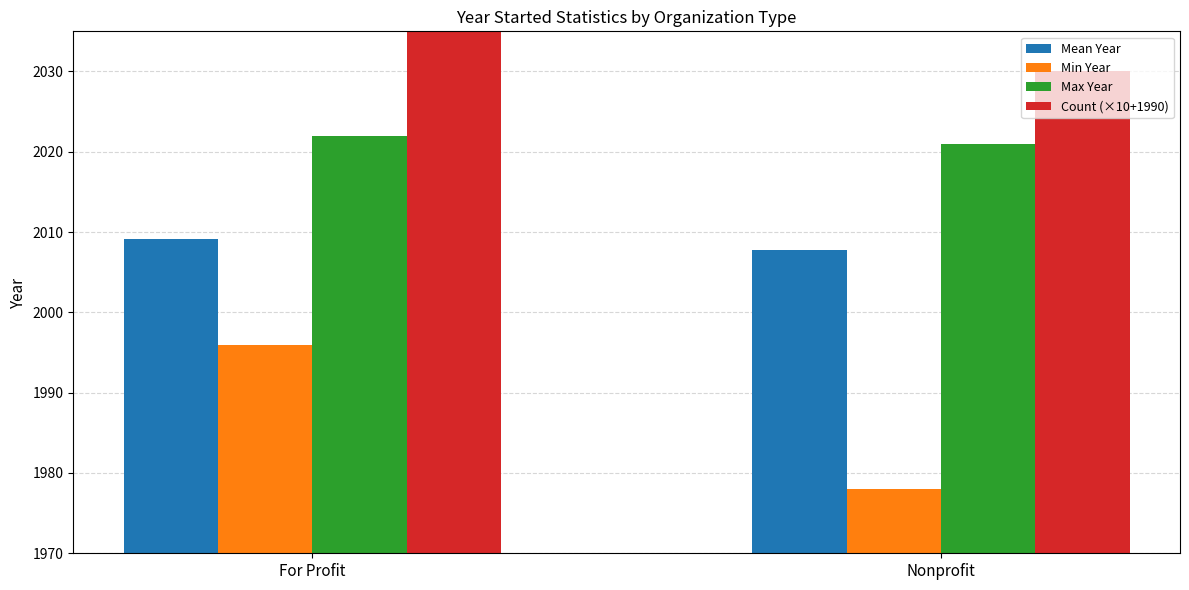

At which label does Max Year reach its peak?

For Profit